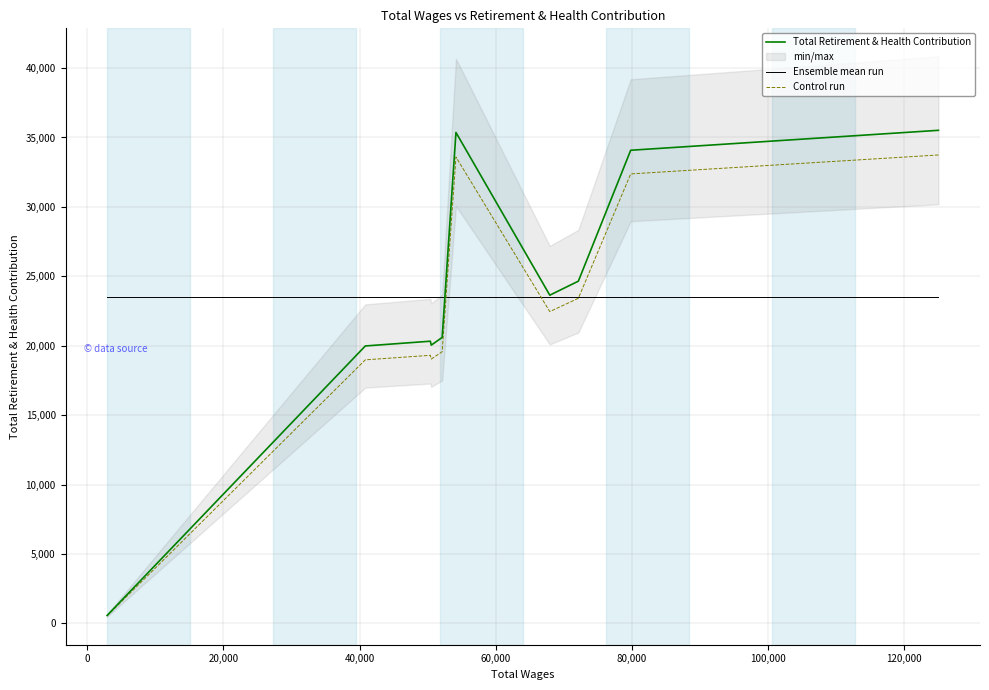

The value of Control run at 120,000 is 34231.0. True or false?

False